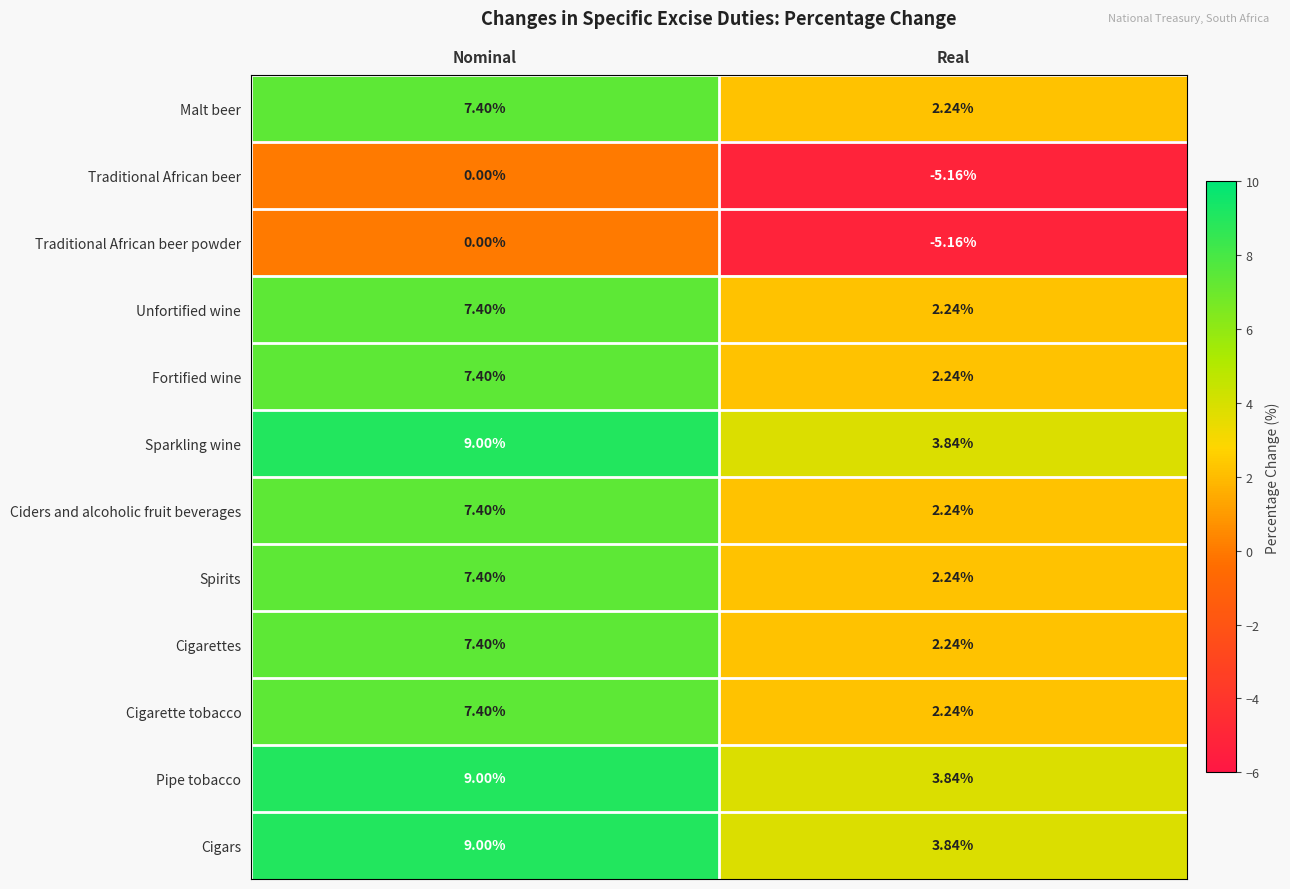

At which category does the chart reach its peak across all series?

Nominal